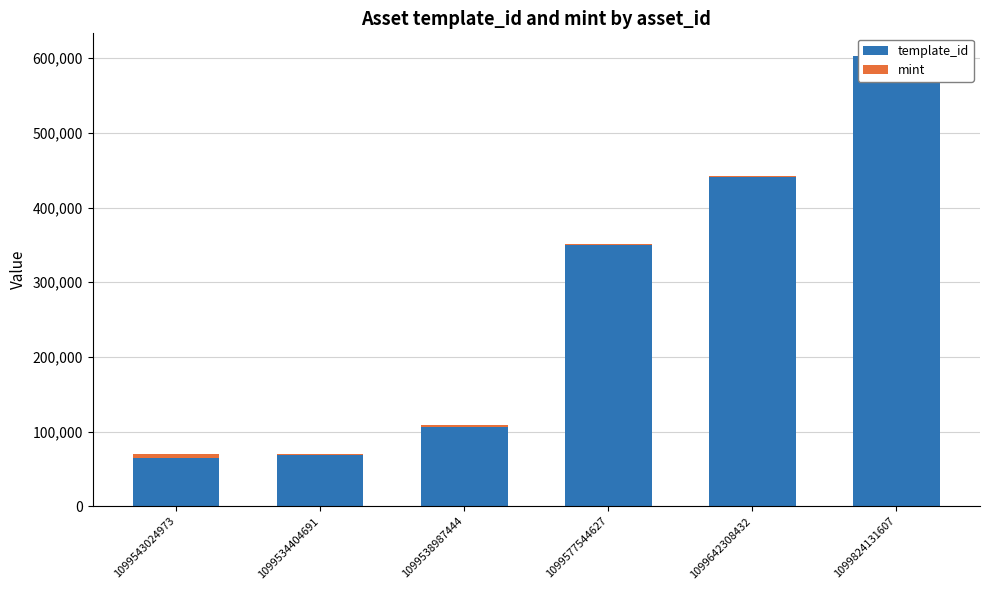

Which category has the lowest value in the mint series?

1099824131607